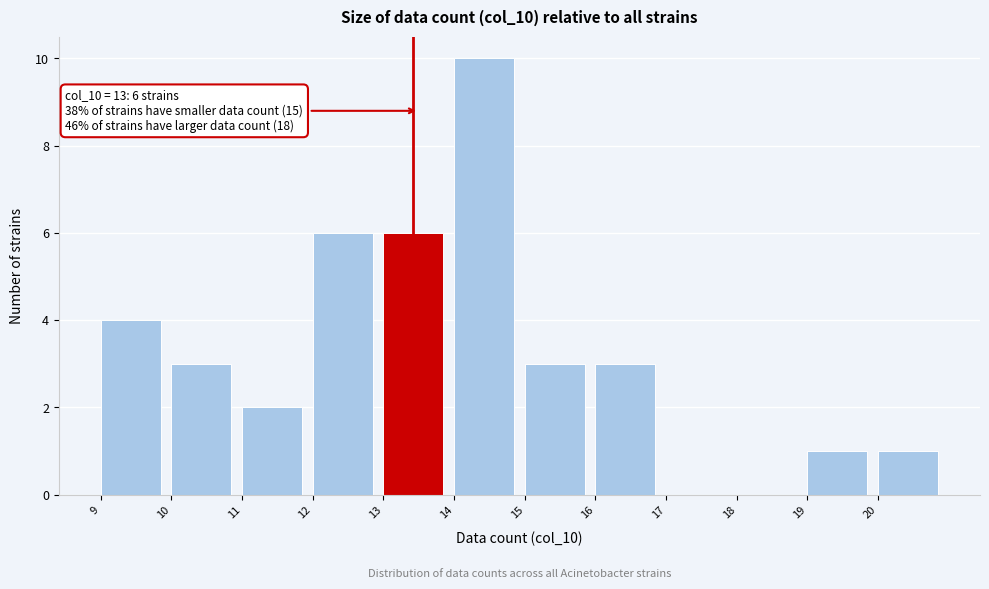

Over which range of the x-axis is the bar tallest?

14 to 15